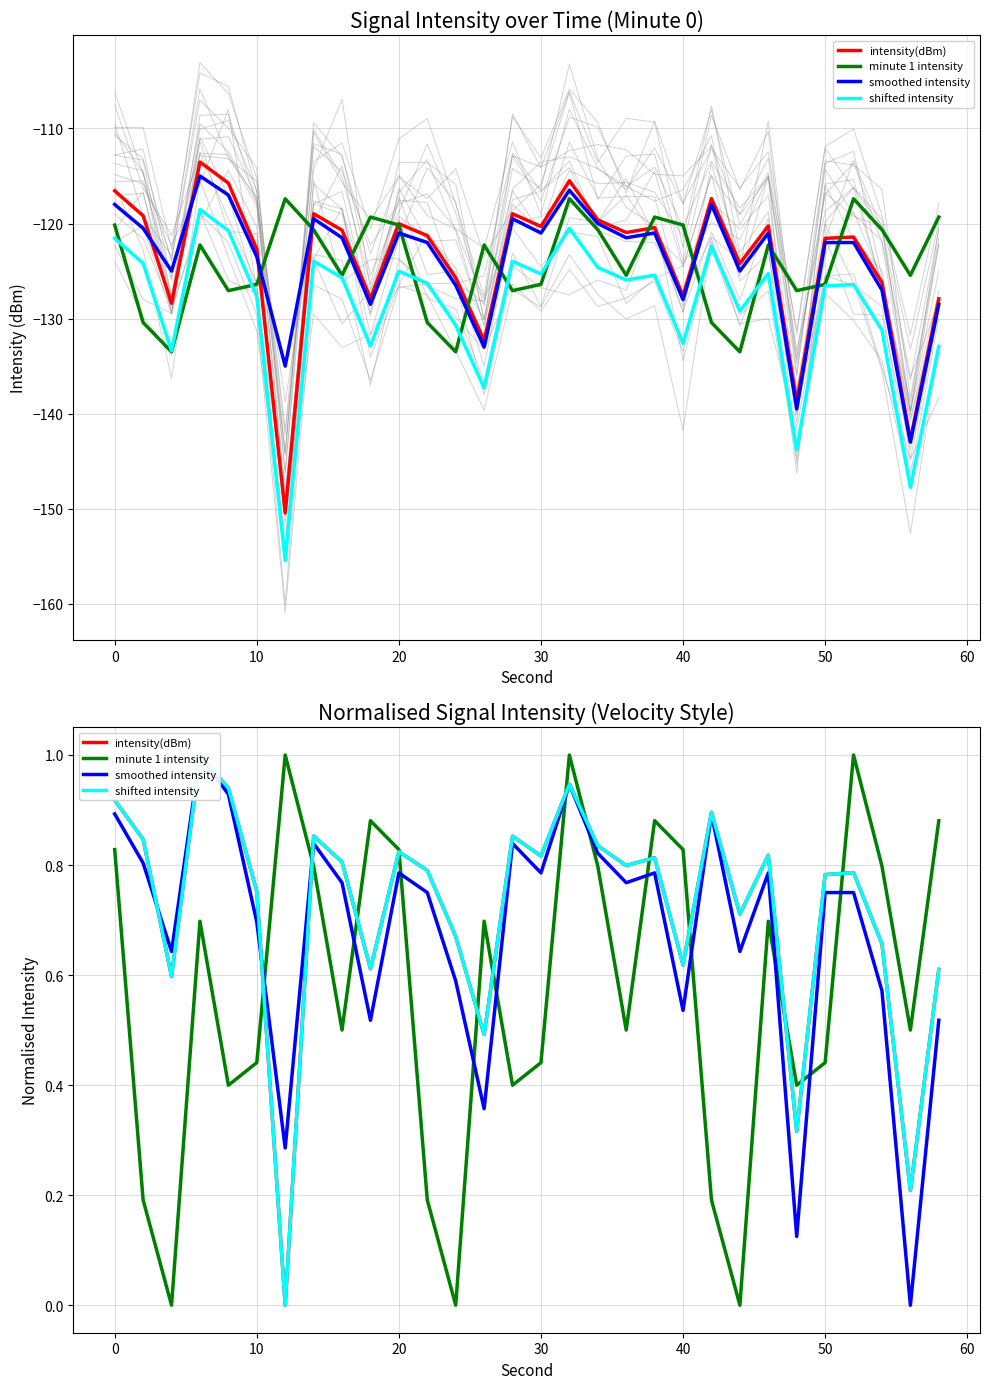

What is the sum of all shifted intensity values?

21.6